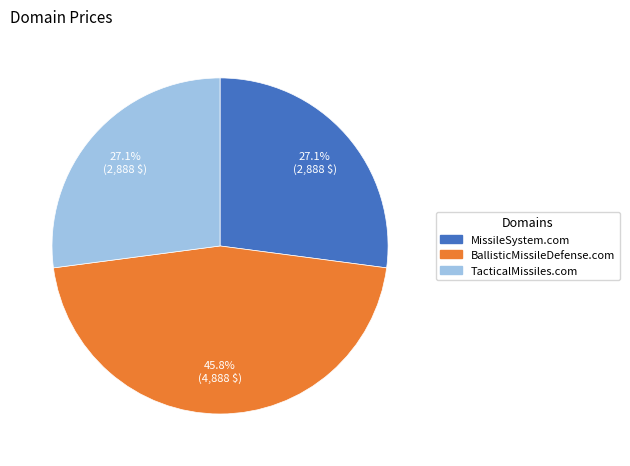

To the nearest percent, what is the difference between the largest and smallest slice percentages?

19%